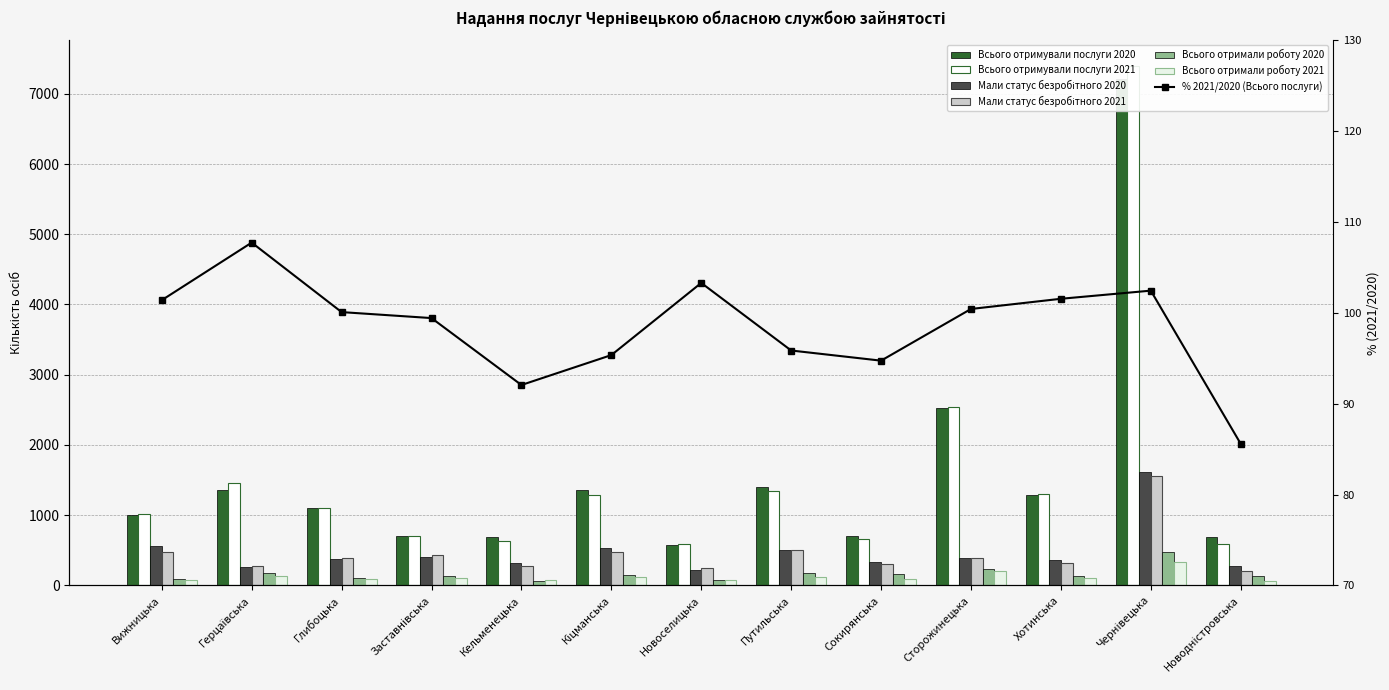

The value of Всього отримали роботу 2021 at Чернівецька is 332. True or false?

True